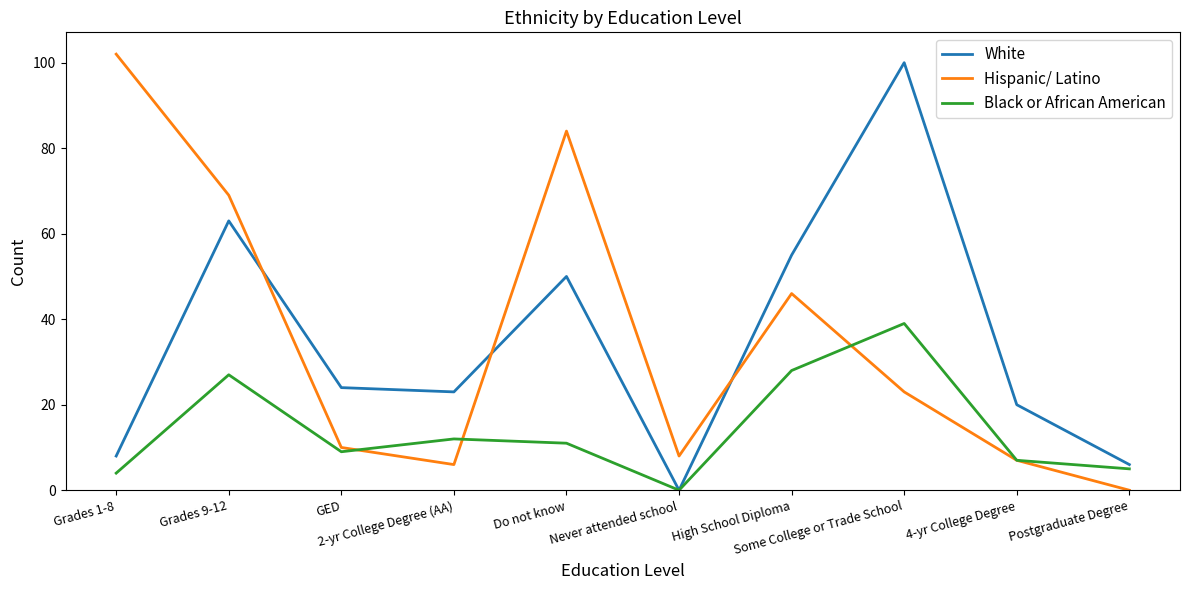

At which label is White closest to 50?

Do not know